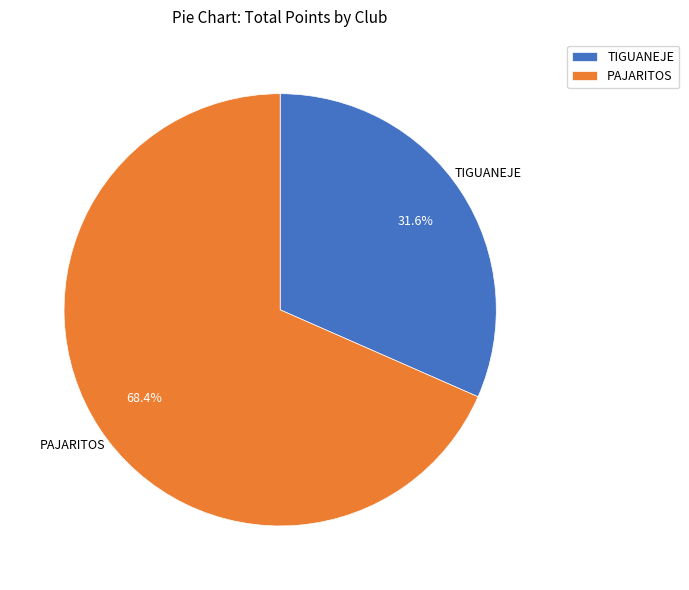

Which has a higher value, PAJARITOS or TIGUANEJE?

PAJARITOS